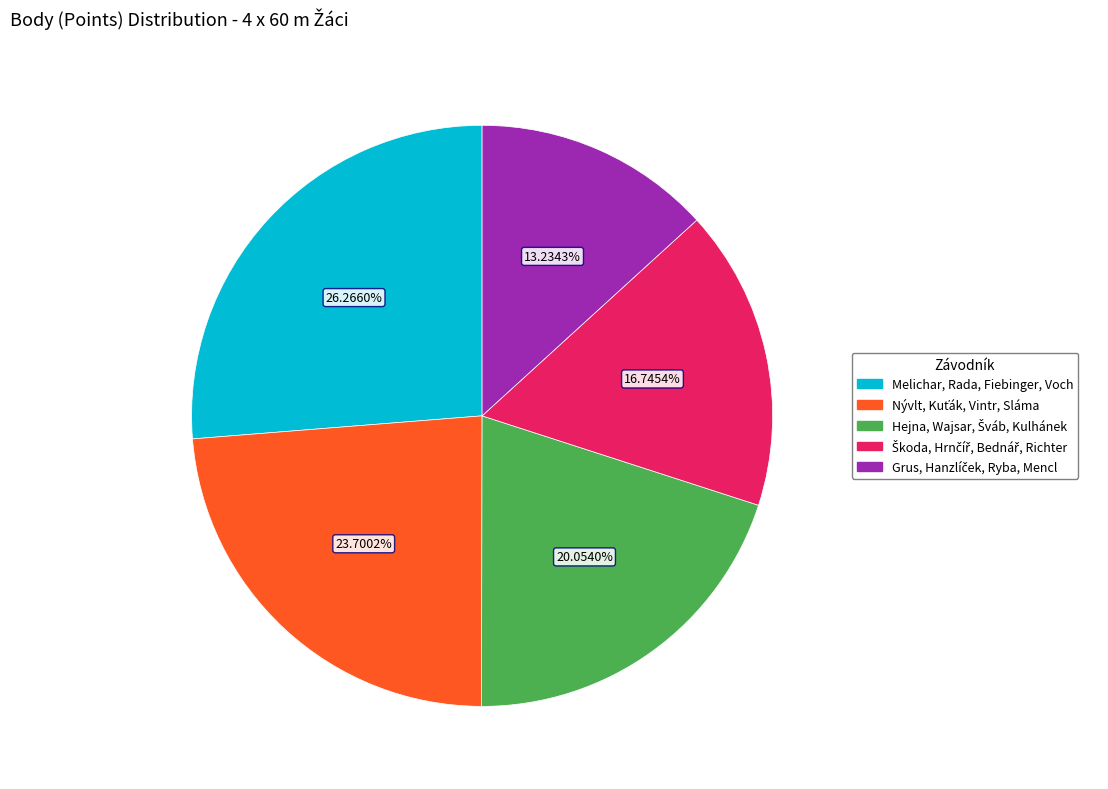

Is there a majority slice in this chart?

No